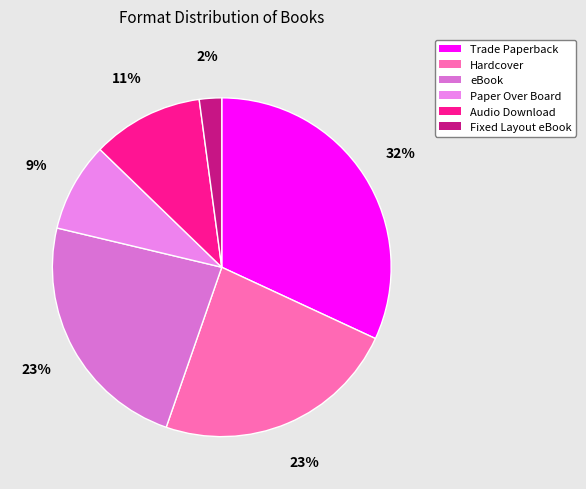

To the nearest percent, what is the difference between the largest and smallest slice percentages?

30%